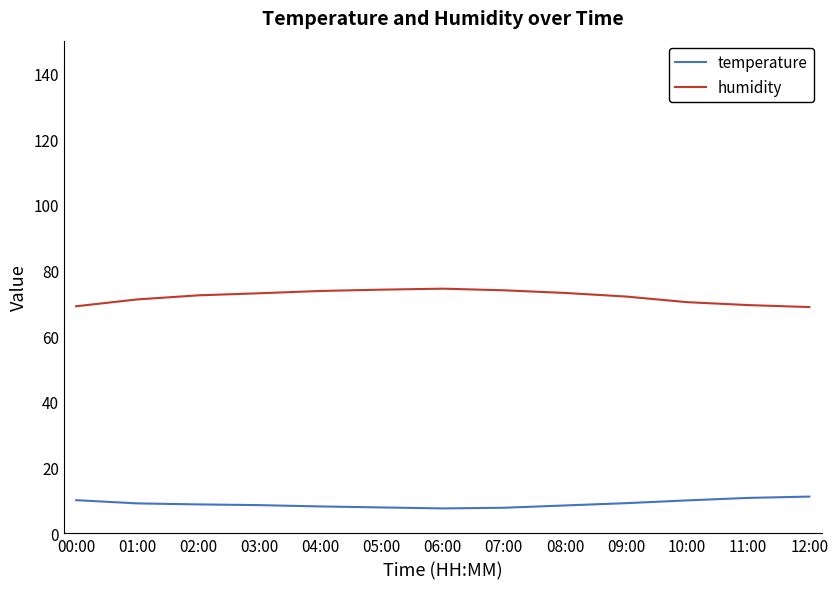

Rank the series by their average value, from lowest to highest.

temperature, humidity